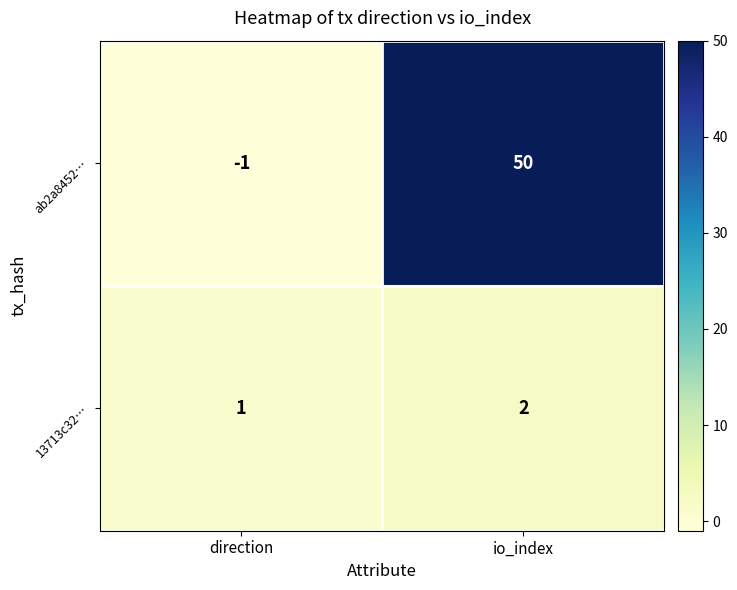

Is it true that ab2a8452… equals -2 at direction?

False